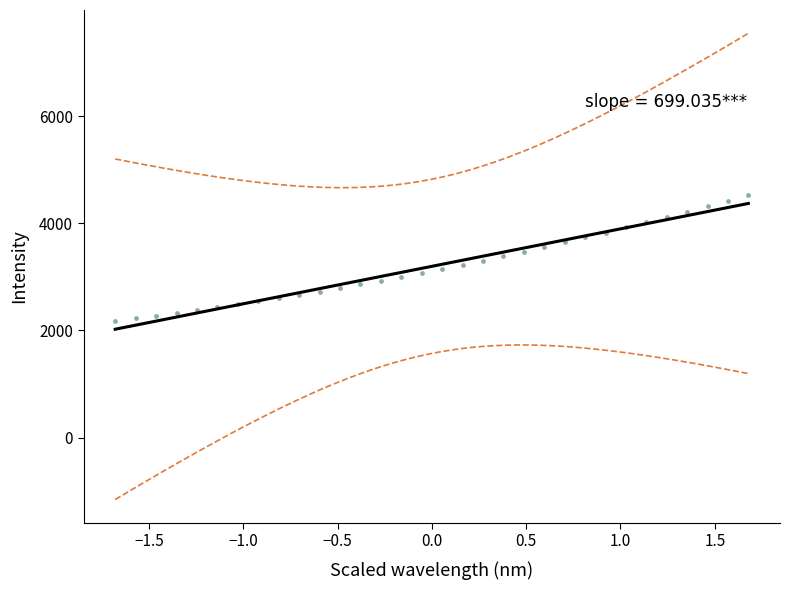

What is the range of Y values (max minus min)?

2351.6